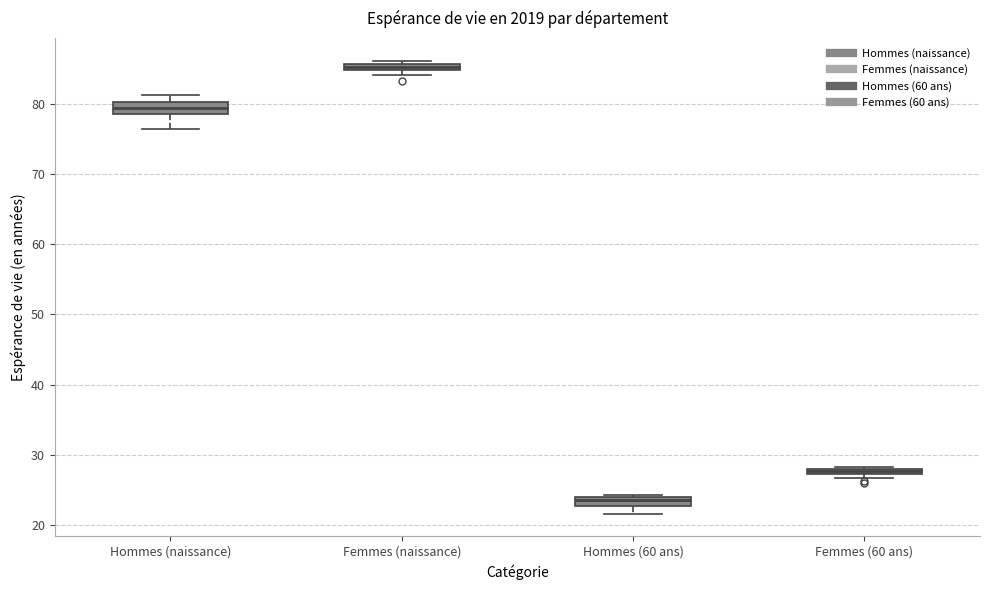

Which box's median line is the highest?

Femmes (naissance)